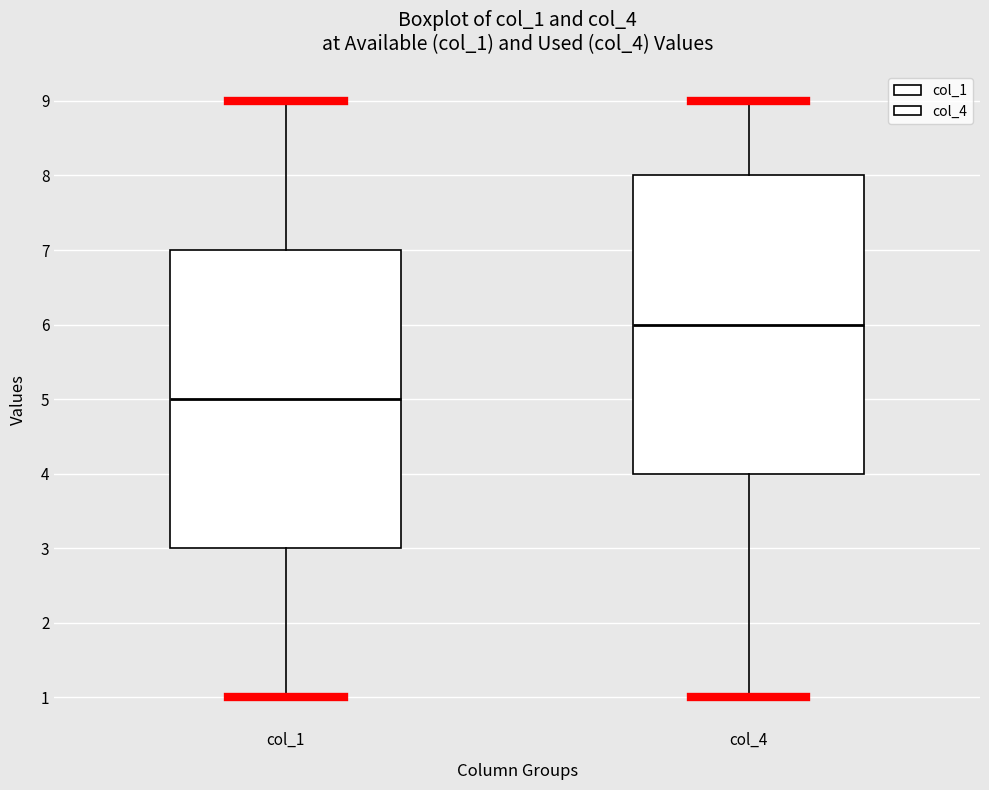

Which box's median line is the lowest?

col_1